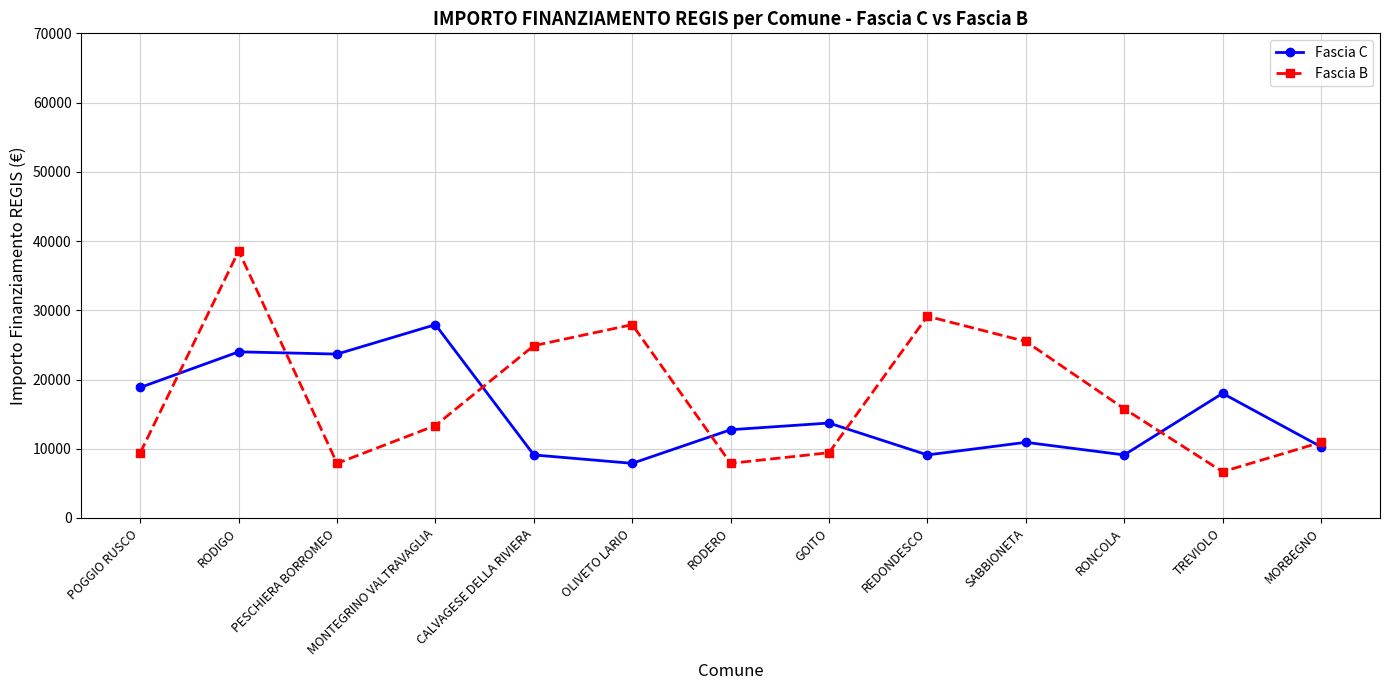

The value of Fascia B at PESCHIERA BORROMEO is 1891. True or false?

False